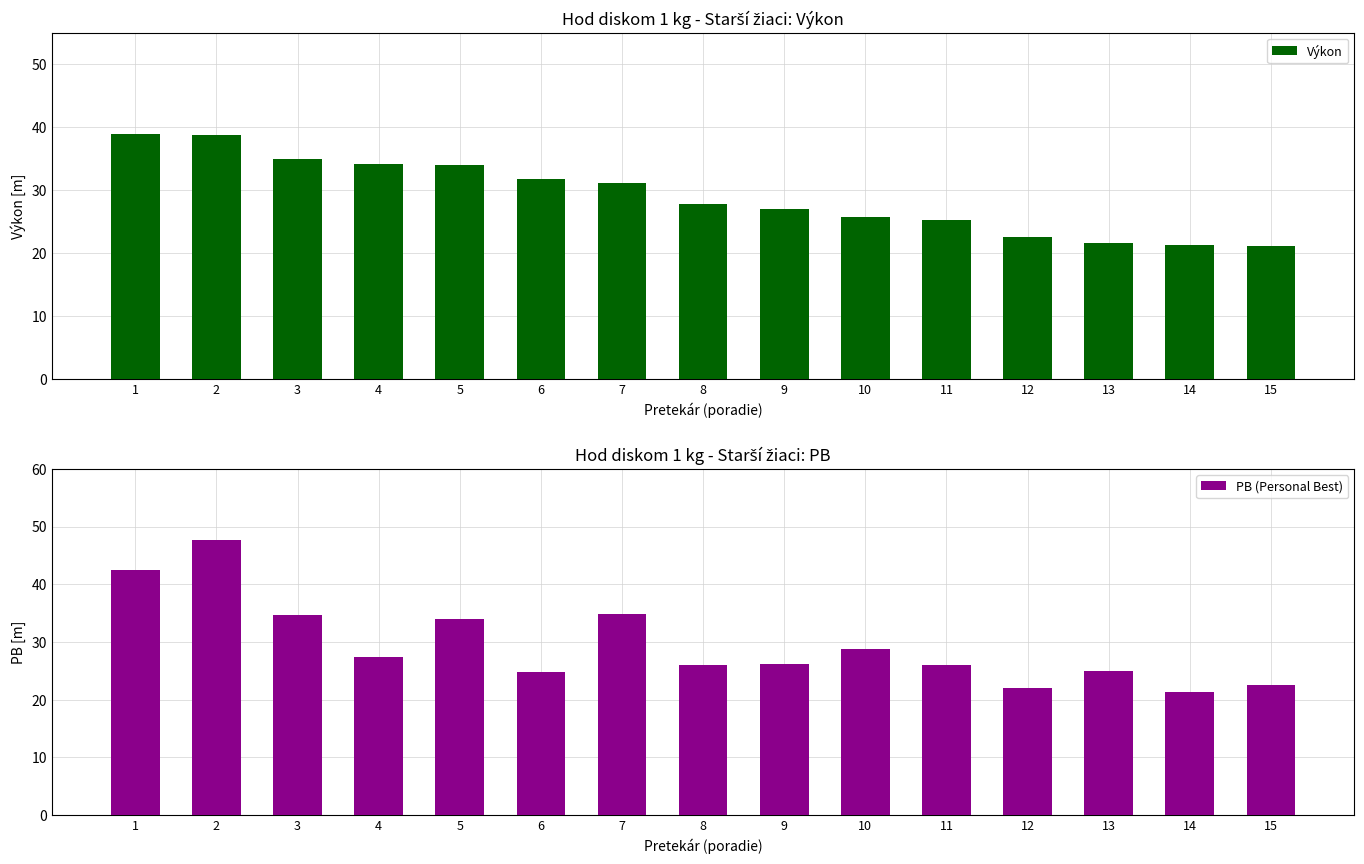

The Výkon series shows 11.8 at 10. True or false?

False